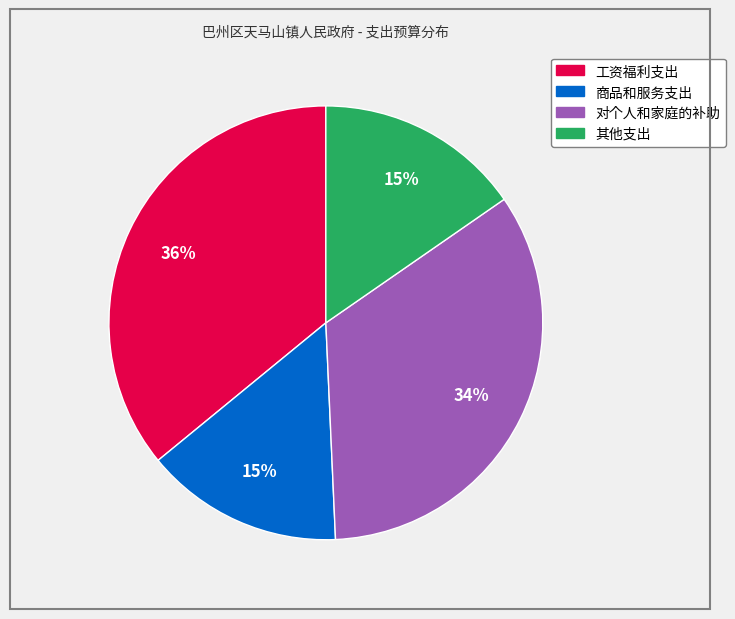

What is the ratio of the value at 对个人和家庭的补助 to the value at 商品和服务支出?

2.3